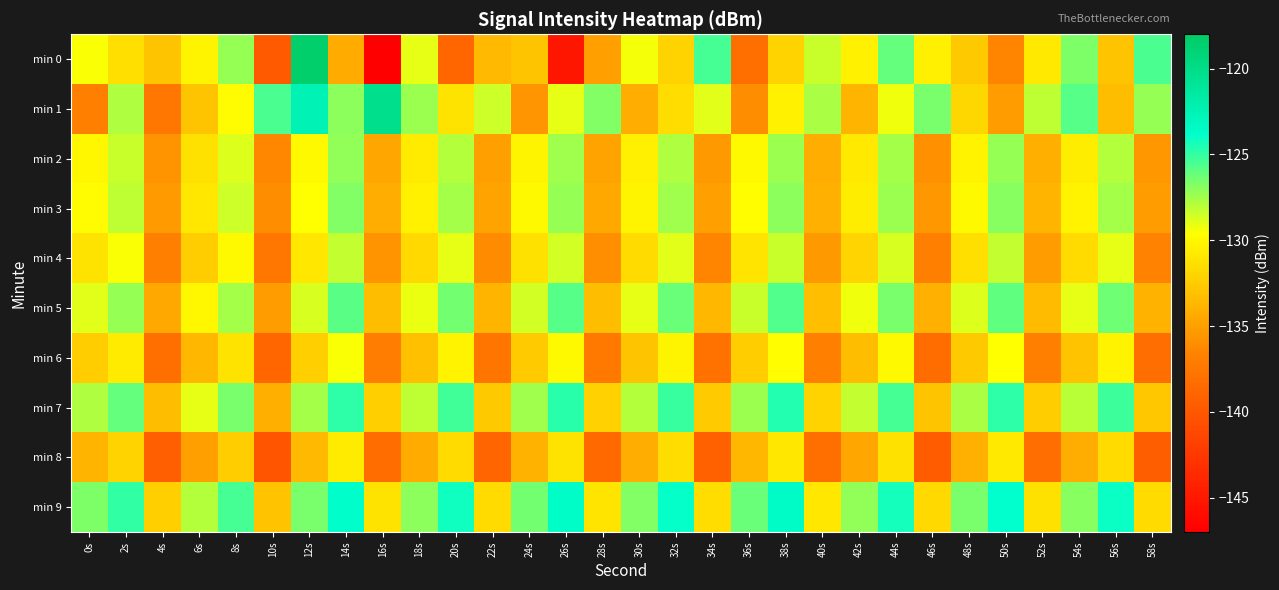

Reading left to right, transcribe all the data shown in this chart.

min 0: 0s=-129.5	2s=-131.4	4s=-132.9	6s=-130.2	8s=-127.2	10s=-139.8	12s=-118.4	14s=-134.4	16s=-147.0	18s=-129.1	20s=-138.8	22s=-133.6	24s=-132.9	26s=-145.1	28s=-135.0	30s=-129.4	32s=-132.1	34s=-125.4	36s=-138.1	38s=-132.1	40s=-128.4	42s=-130.4	44s=-126.1	46s=-130.5	48s=-132.6	50s=-136.5	52s=-130.9	54s=-126.7	56s=-132.9	58s=-125.6
min 1: 0s=-136.8	2s=-127.8	4s=-137.5	6s=-132.9	8s=-129.9	10s=-125.6	12s=-122.5	14s=-127.0	16s=-120.2	18s=-127.3	20s=-131.2	22s=-128.5	24s=-135.6	26s=-129.1	28s=-126.8	30s=-134.2	32s=-131.5	34s=-128.9	36s=-136.1	38s=-130.4	40s=-127.7	42s=-133.8	44s=-129.3	46s=-126.5	48s=-131.9	50s=-135.2	52s=-128.1	54s=-125.8	56s=-133.4	58s=-127.2
min 2: 0s=-130.1	2s=-128.4	4s=-135.7	6s=-131.3	8s=-128.8	10s=-136.4	12s=-129.9	14s=-127.1	16s=-134.6	18s=-130.7	20s=-127.9	22s=-135.1	24s=-130.2	26s=-127.5	28s=-134.8	30s=-130.5	32s=-127.8	34s=-135.4	36s=-130.0	38s=-127.3	40s=-134.3	42s=-130.9	44s=-127.6	46s=-135.8	48s=-130.3	50s=-127.2	52s=-134.1	54s=-130.6	56s=-127.9	58s=-135.5
min 3: 0s=-129.8	2s=-128.1	4s=-135.3	6s=-131.0	8s=-128.5	10s=-136.1	12s=-129.6	14s=-126.8	16s=-134.3	18s=-130.4	20s=-127.6	22s=-134.8	24s=-129.9	26s=-127.2	28s=-134.5	30s=-130.2	32s=-127.5	34s=-135.1	36s=-129.7	38s=-127.0	40s=-134.0	42s=-130.6	44s=-127.3	46s=-135.5	48s=-130.0	50s=-126.9	52s=-133.8	54s=-130.3	56s=-127.6	58s=-135.2
min 4: 0s=-131.2	2s=-129.5	4s=-136.8	6s=-132.4	8s=-129.9	10s=-137.5	12s=-131.0	14s=-128.2	16s=-135.7	18s=-131.8	20s=-129.0	22s=-136.2	24s=-131.3	26s=-128.6	28s=-135.9	30s=-131.6	32s=-128.9	34s=-136.5	36s=-131.1	38s=-128.4	40s=-135.4	42s=-132.0	44s=-128.7	46s=-136.9	48s=-131.4	50s=-128.3	52s=-135.2	54s=-131.7	56s=-129.0	58s=-136.6
min 5: 0s=-128.9	2s=-127.2	4s=-134.5	6s=-130.1	8s=-127.6	10s=-135.2	12s=-128.7	14s=-125.9	16s=-133.4	18s=-129.2	20s=-126.4	22s=-133.8	24s=-128.6	26s=-125.8	28s=-133.3	30s=-129.0	32s=-126.2	34s=-133.7	36s=-128.4	38s=-125.7	40s=-133.2	42s=-129.3	44s=-126.5	46s=-134.0	48s=-128.8	50s=-126.0	52s=-133.5	54s=-129.1	56s=-126.3	58s=-133.9
min 6: 0s=-132.5	2s=-130.8	4s=-138.1	6s=-133.7	8s=-131.2	10s=-138.8	12s=-132.3	14s=-129.5	16s=-137.0	18s=-133.1	20s=-130.3	22s=-137.6	24s=-132.6	26s=-129.9	28s=-137.3	30s=-132.9	32s=-130.2	34s=-137.9	36s=-132.4	38s=-129.7	40s=-136.8	42s=-133.3	44s=-130.0	46s=-138.3	48s=-132.7	50s=-129.6	52s=-136.9	54s=-133.0	56s=-130.3	58s=-138.2
min 7: 0s=-127.8	2s=-126.1	4s=-133.4	6s=-129.0	8s=-126.5	10s=-134.1	12s=-127.6	14s=-124.8	16s=-132.3	18s=-128.1	20s=-125.3	22s=-132.7	24s=-127.5	26s=-124.7	28s=-132.2	30s=-127.9	32s=-125.1	34s=-132.6	36s=-127.3	38s=-124.6	40s=-132.1	42s=-128.2	44s=-125.4	46s=-132.9	48s=-127.7	50s=-124.9	52s=-132.4	54s=-128.0	56s=-125.2	58s=-132.8
min 8: 0s=-133.8	2s=-132.1	4s=-139.4	6s=-135.0	8s=-132.5	10s=-140.1	12s=-133.6	14s=-130.8	16s=-138.3	18s=-134.4	20s=-131.6	22s=-138.9	24s=-133.9	26s=-131.2	28s=-138.6	30s=-134.2	32s=-131.5	34s=-139.2	36s=-133.7	38s=-131.0	40s=-138.1	42s=-134.6	44s=-131.3	46s=-139.6	48s=-134.0	50s=-130.9	52s=-138.2	54s=-134.3	56s=-131.6	58s=-139.5
min 9: 0s=-126.7	2s=-125.0	4s=-132.3	6s=-127.9	8s=-125.4	10s=-133.0	12s=-126.5	14s=-123.7	16s=-131.2	18s=-127.0	20s=-124.2	22s=-131.6	24s=-126.4	26s=-123.6	28s=-131.1	30s=-126.8	32s=-124.0	34s=-131.5	36s=-126.2	38s=-123.5	40s=-131.0	42s=-127.1	44s=-124.3	46s=-131.8	48s=-126.6	50s=-123.8	52s=-131.3	54s=-126.9	56s=-124.1	58s=-131.7